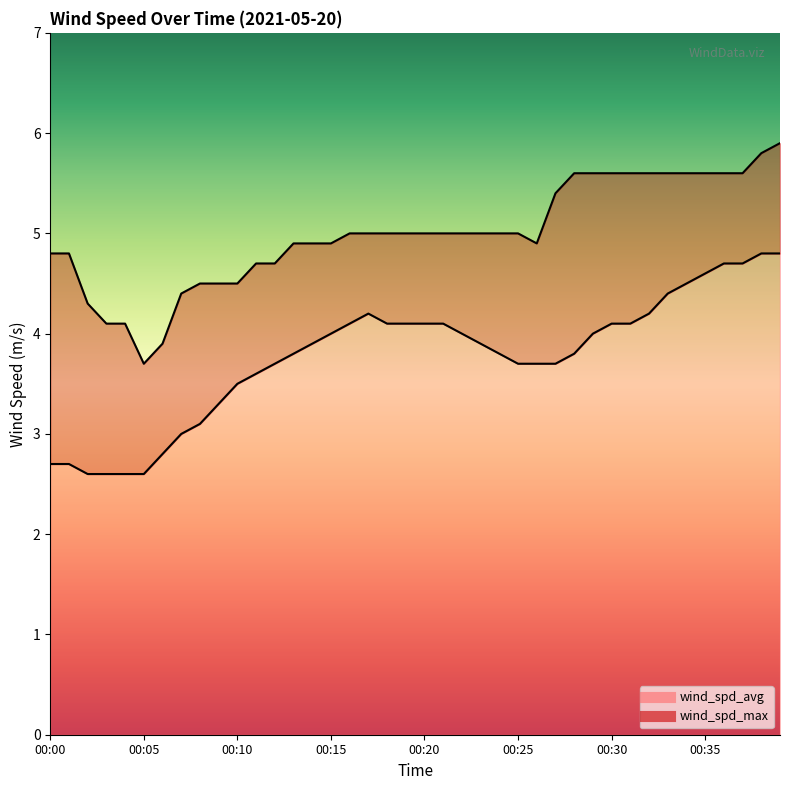

Does the chart have visible grid lines?

No